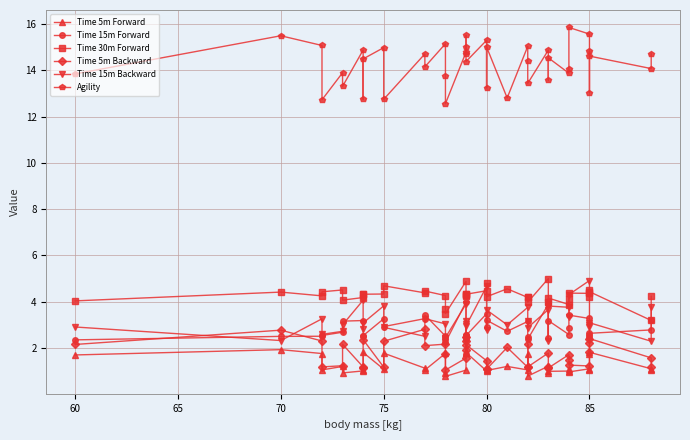

What is the minimum value for Time 5m Backward?

1.0